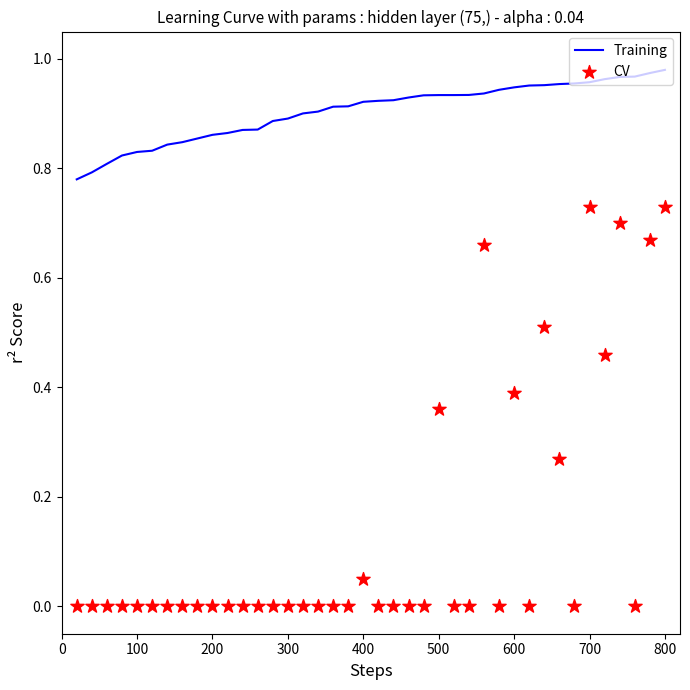

Which series reaches the minimum Y coordinate?

CV